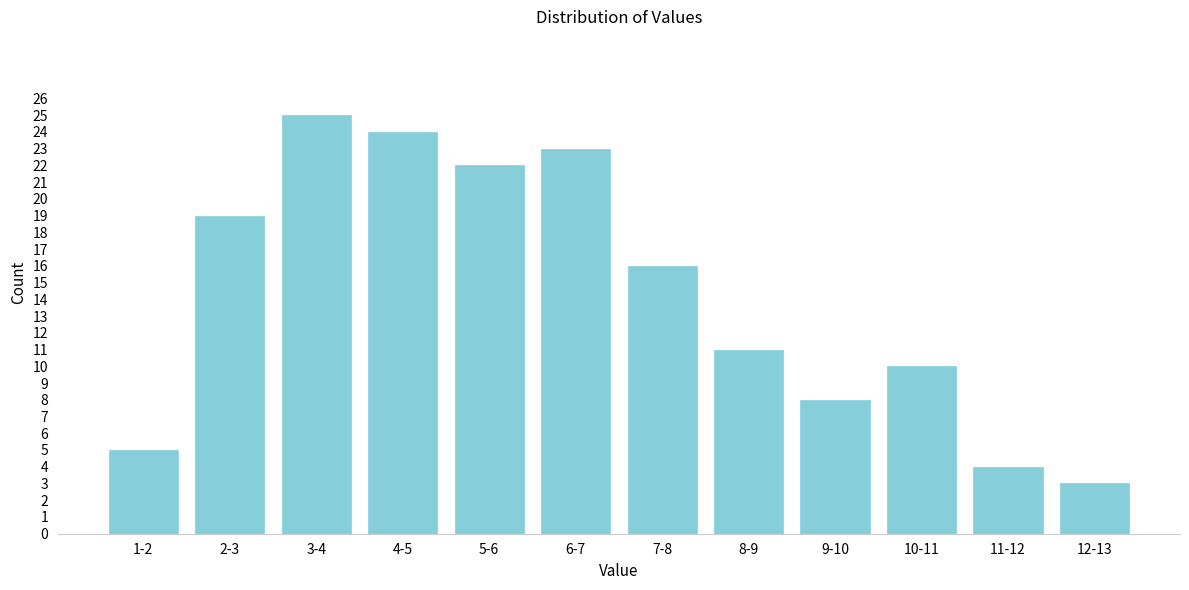

Reading left to right, what are all the values shown in this chart?

5	19	25	24	22	23	16	11	8	10	4	3